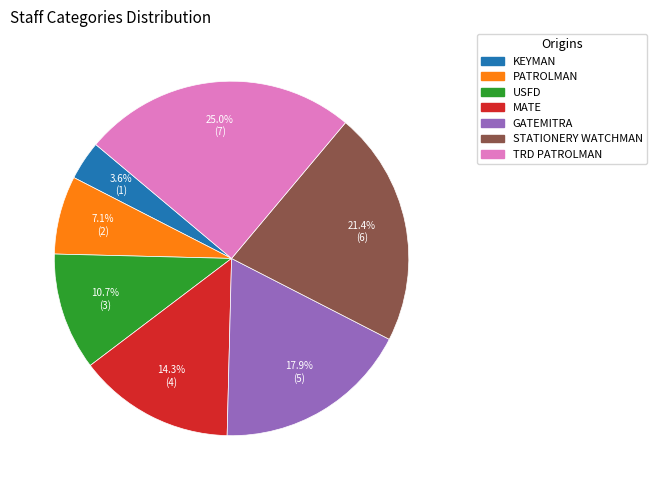

True or false: USFD accounts for 11% of the total.

True